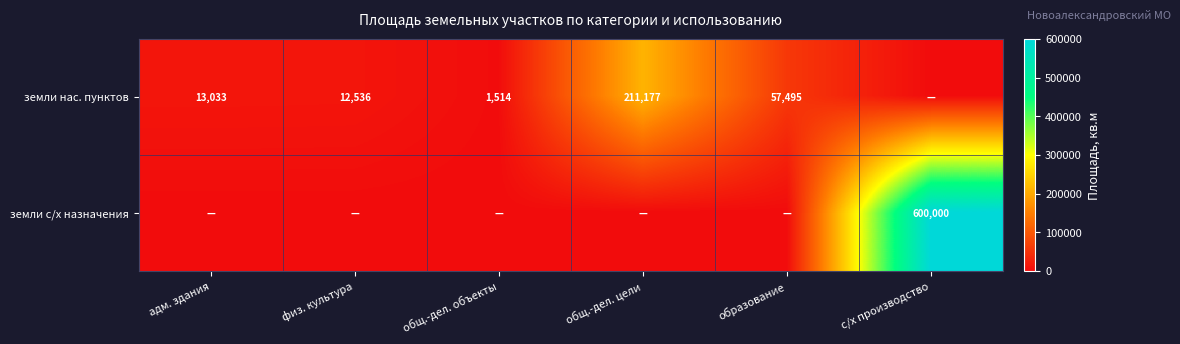

The value of земли нас. пунктов at общ.-дел. объекты is 1514. True or false?

True